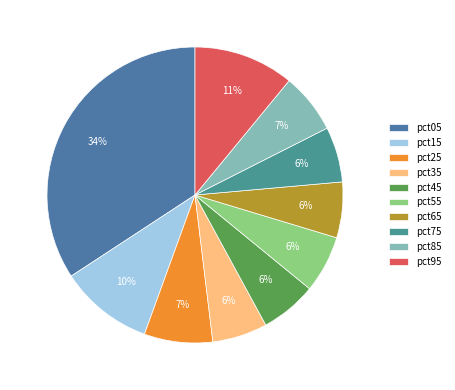

Is pct15 the majority of the pie?

No